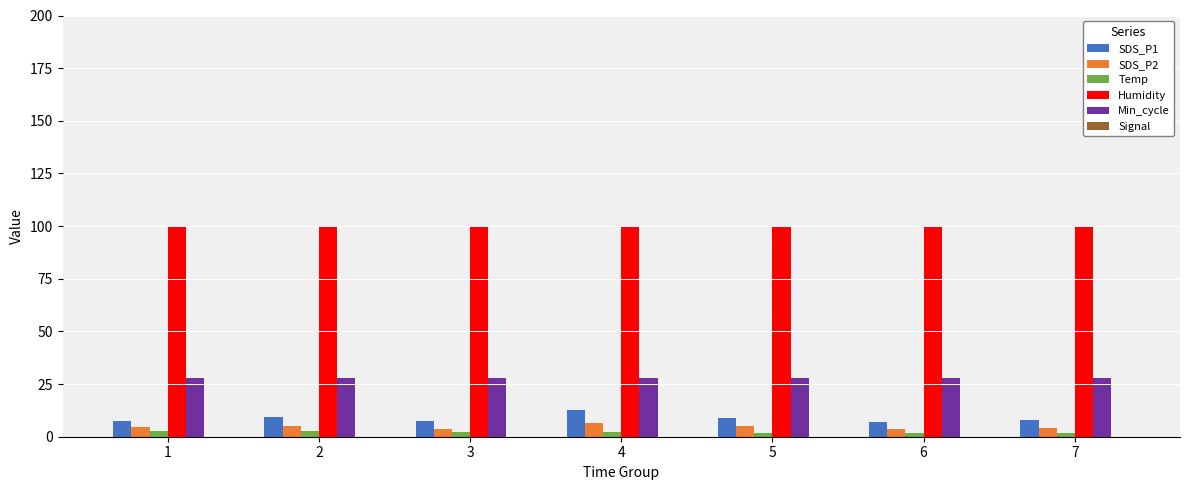

The value of Min_cycle at 6 is 12.9. True or false?

False